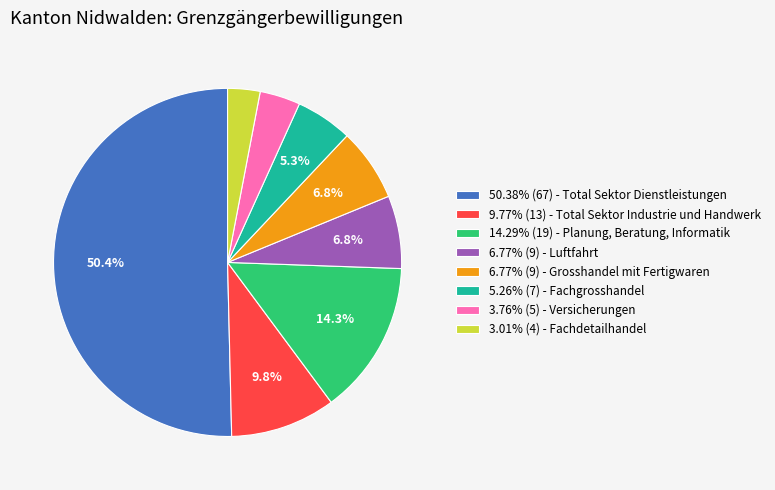

Count the number of slices in the pie.

8